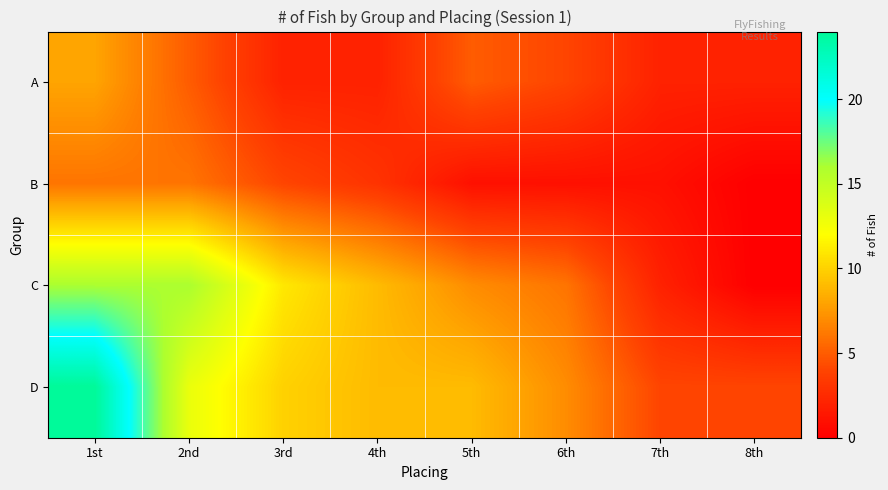

List the series in order of their peak value, highest first.

D, C, A, B